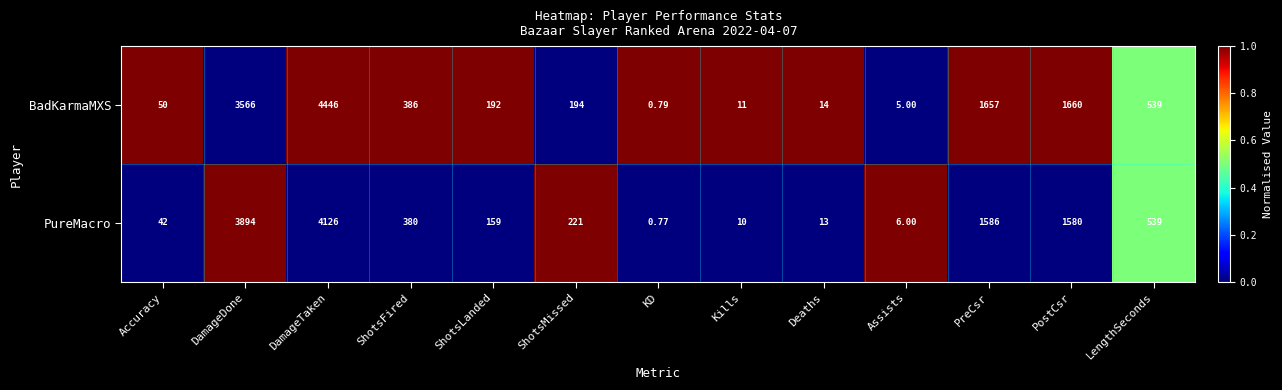

How many categories are shown in the chart?

13